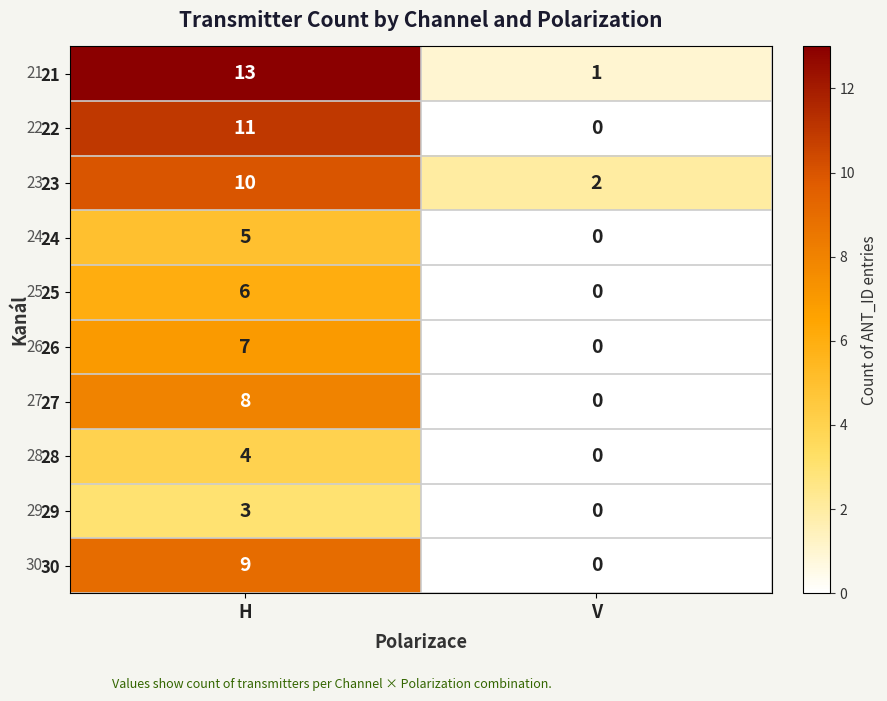

Is it true that 27 equals 11 at H?

False